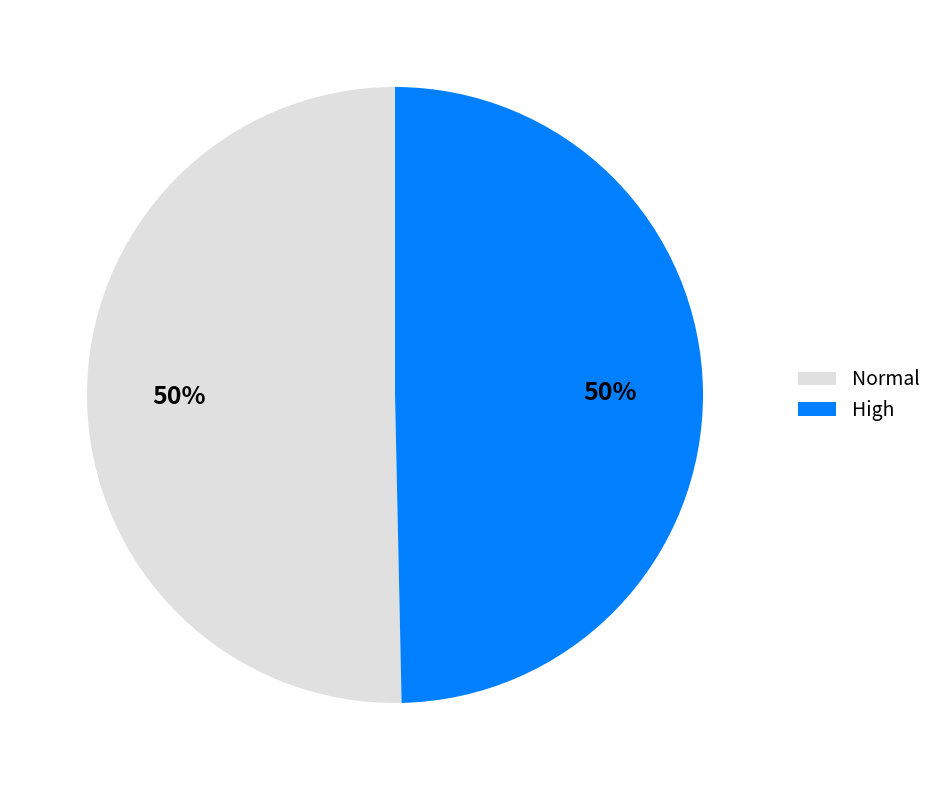

Approximately how many times larger is the value at High compared to Normal?

1.0